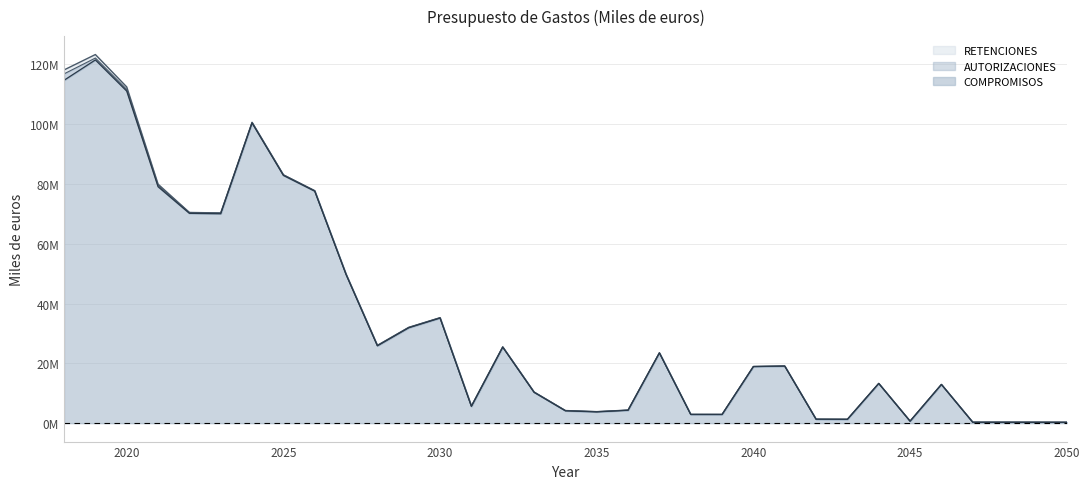

Which label corresponds to the smallest value in the chart?

2050